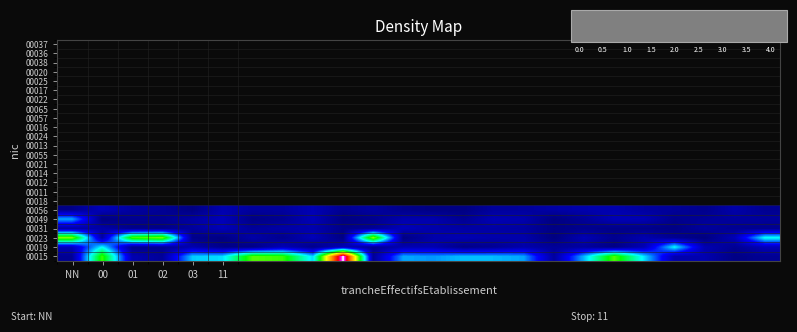

How many data points does each series have?

24